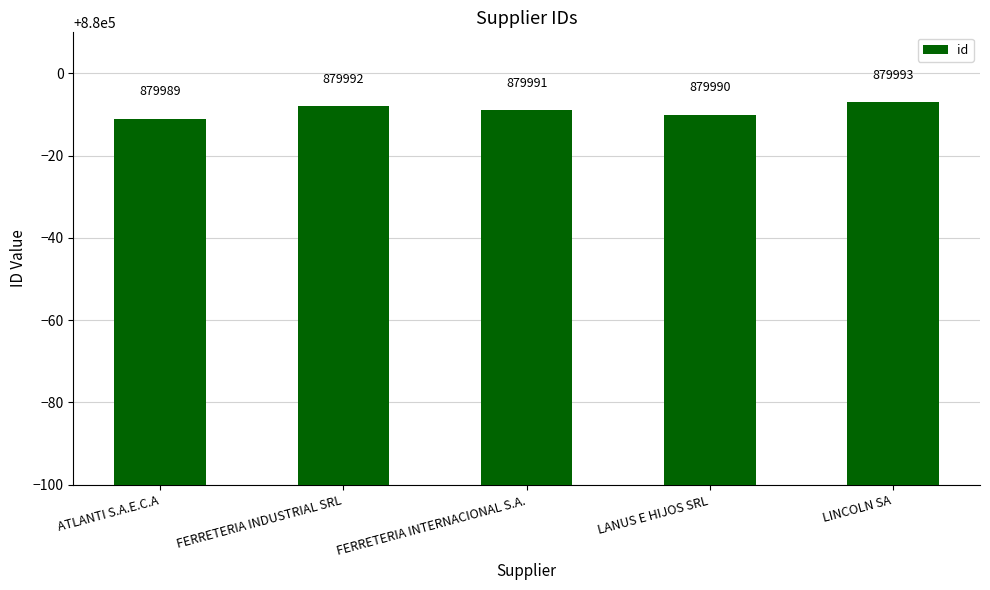

How many data points are less than 879991?

2